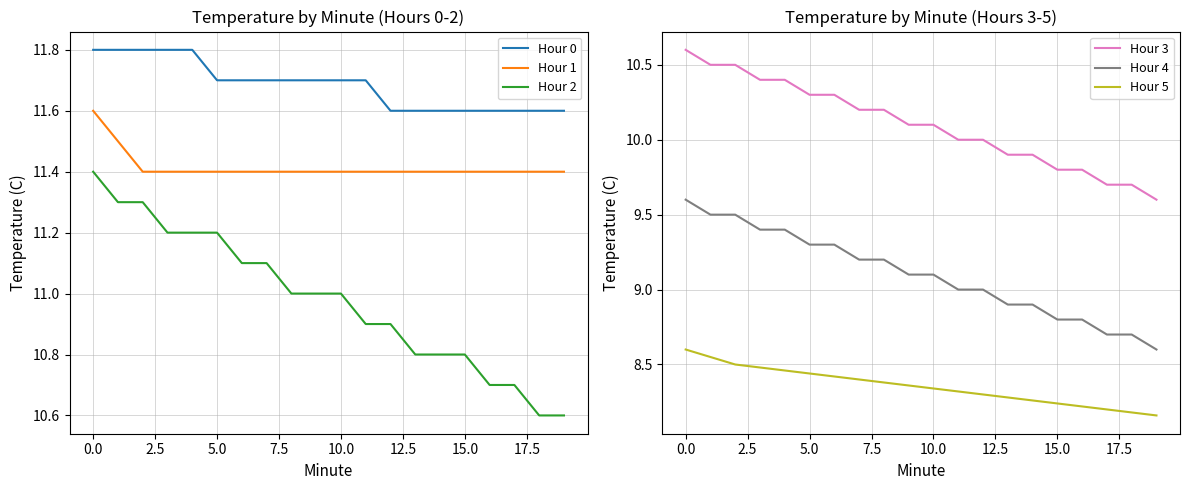

What position from the right is 18?

2